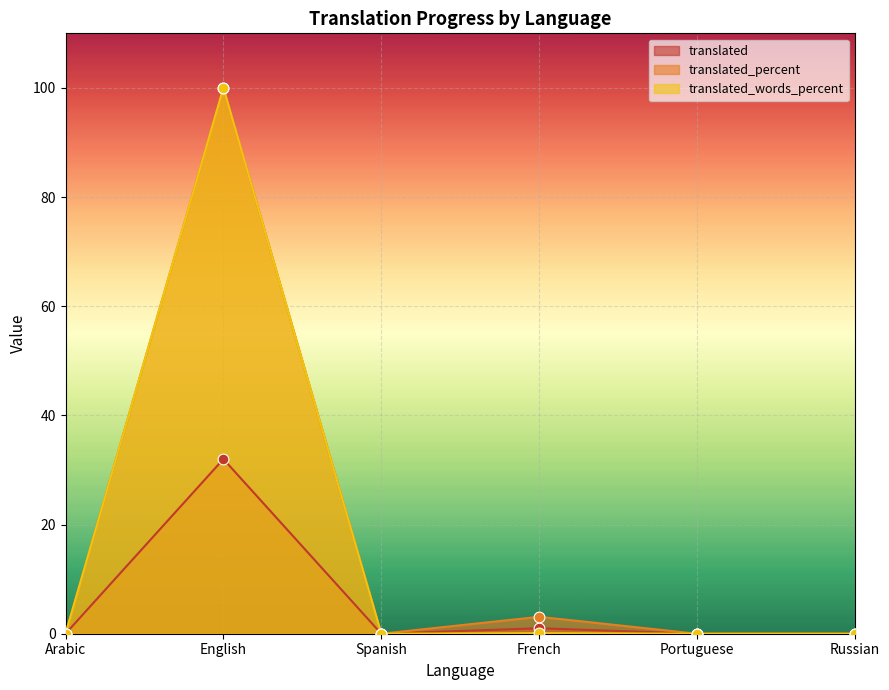

At which category is the sum across all series the highest?

English